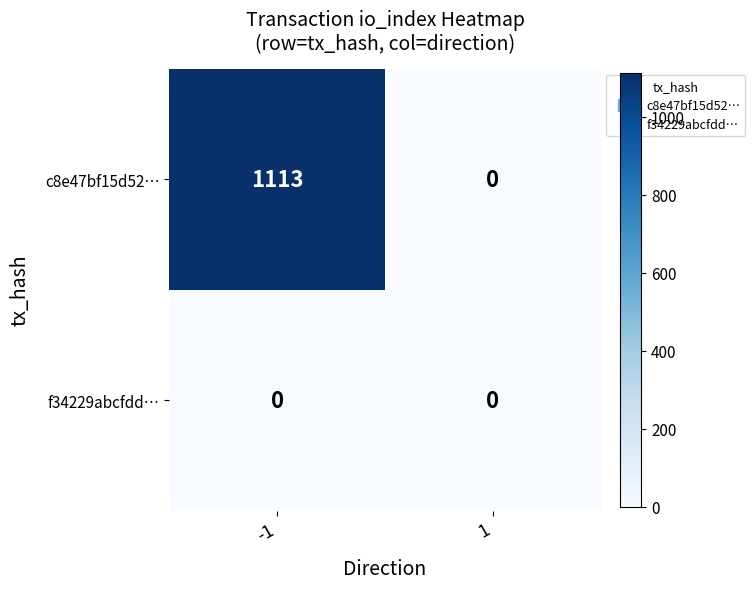

The c8e47bf15d52… series shows 1113 at -1. True or false?

True